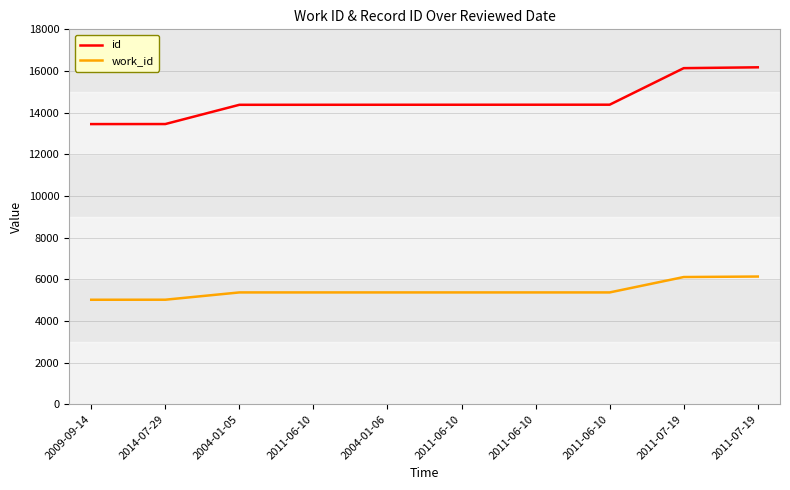

Reading left to right, list all the values displayed in this chart.

id: 2009-09-14=13450	2014-07-29=13452	2004-01-05=14376	2011-06-10=14377	2004-01-06=14378	2011-06-10=14379	2011-06-10=14380	2011-06-10=14381	2011-07-19=16136	2011-07-19=16176
work_id: 2009-09-14=5014	2014-07-29=5016	2004-01-05=5366	2011-06-10=5366	2004-01-06=5366	2011-06-10=5366	2011-06-10=5366	2011-06-10=5366	2011-07-19=6105	2011-07-19=6129